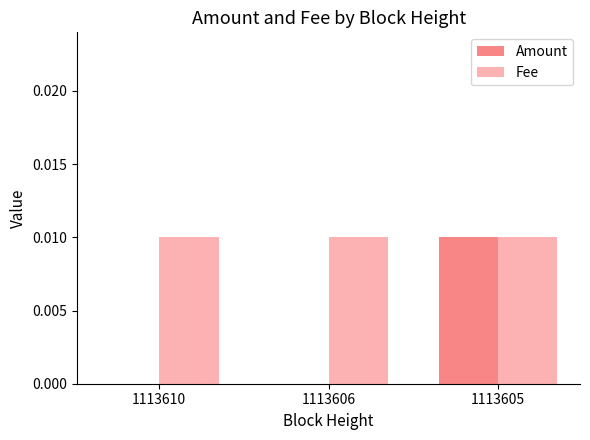

Is the value of Fee at 1113605 greater than the value of Amount at 1113610?

Yes